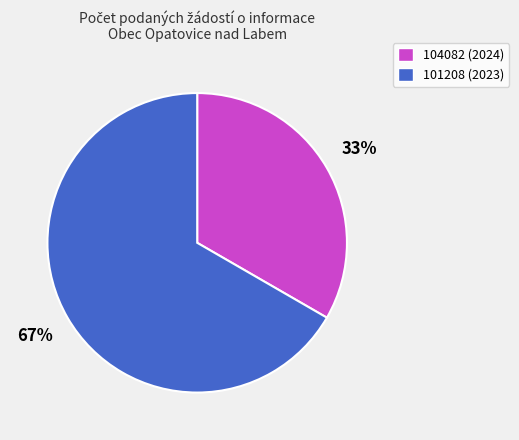

To the nearest percent, what is the average slice percentage?

50%